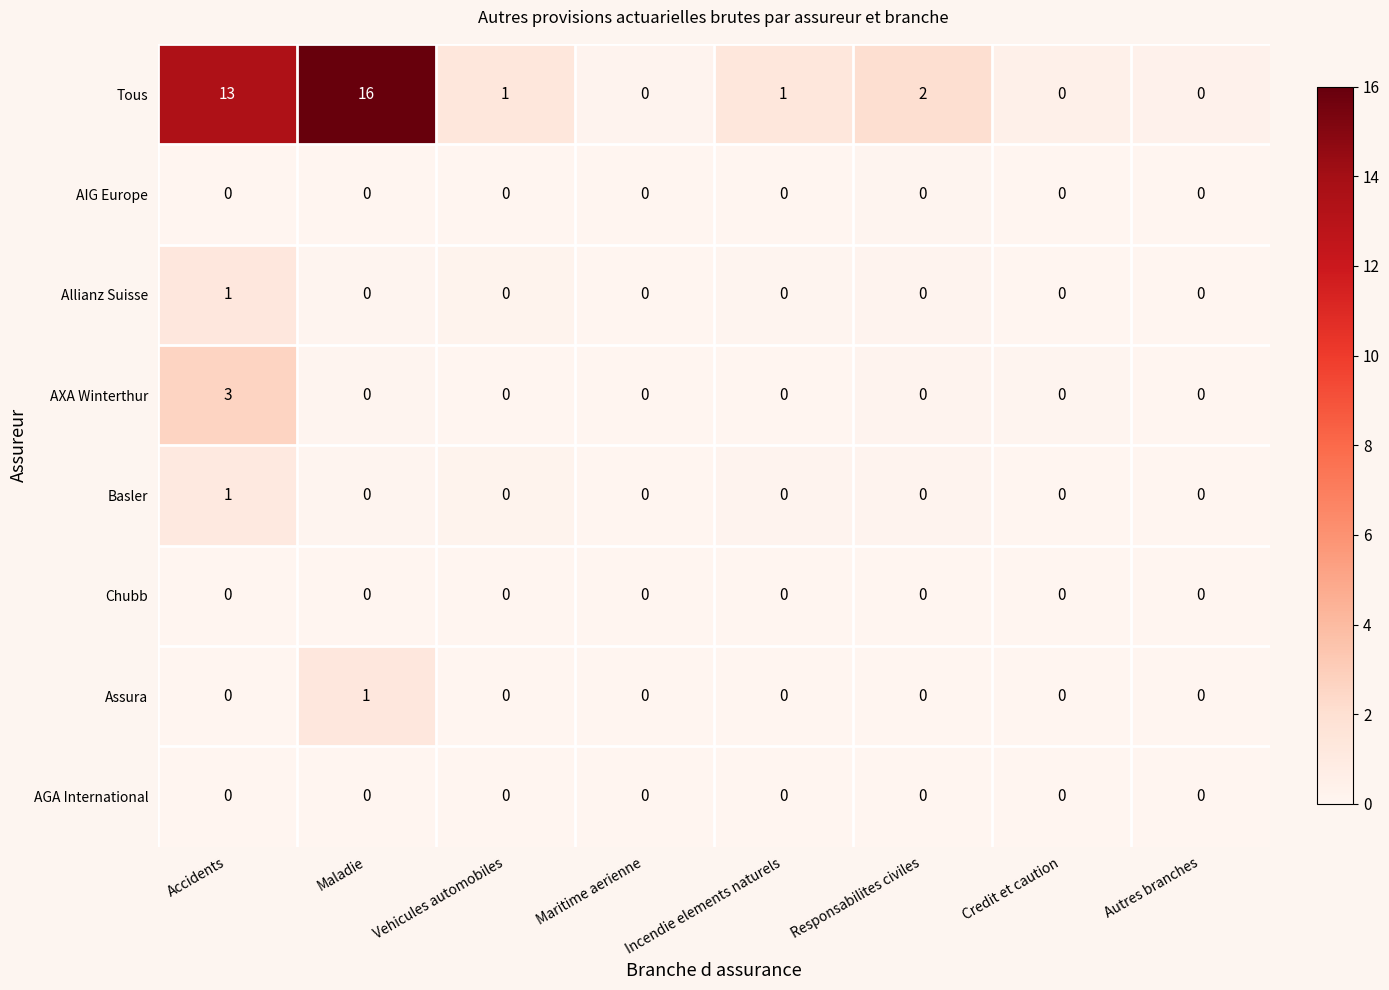

Which category has the highest value in the Assura series?

Maladie